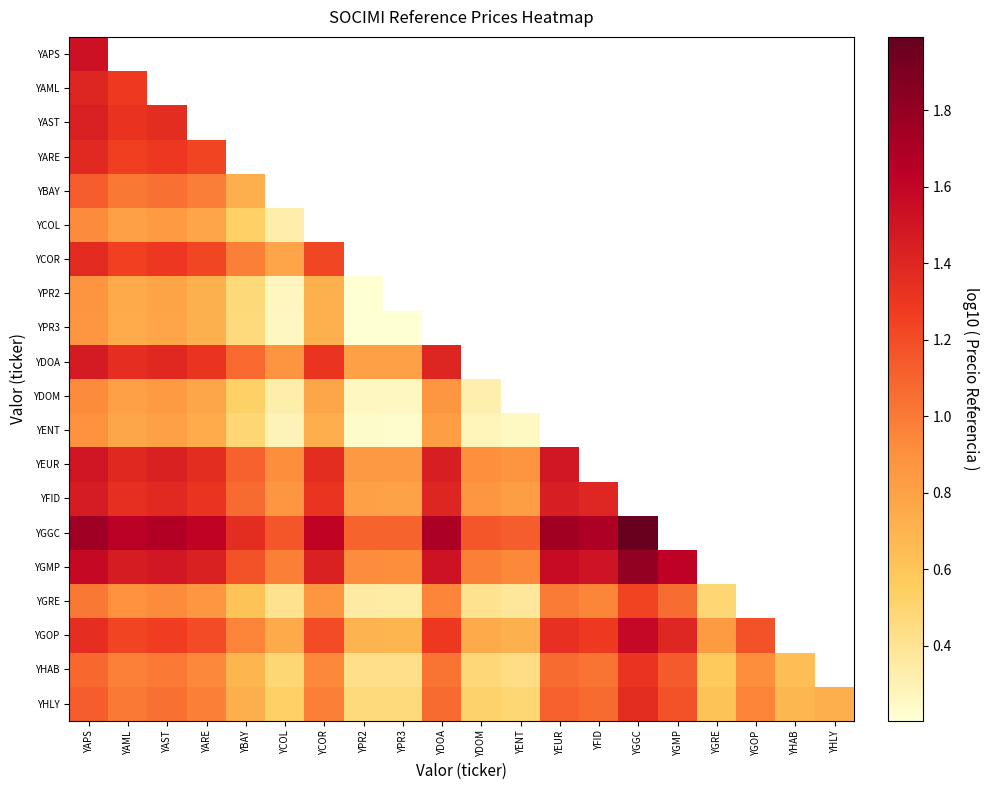

What is the difference between the YEUR values at YAML and YCOL?

0.5